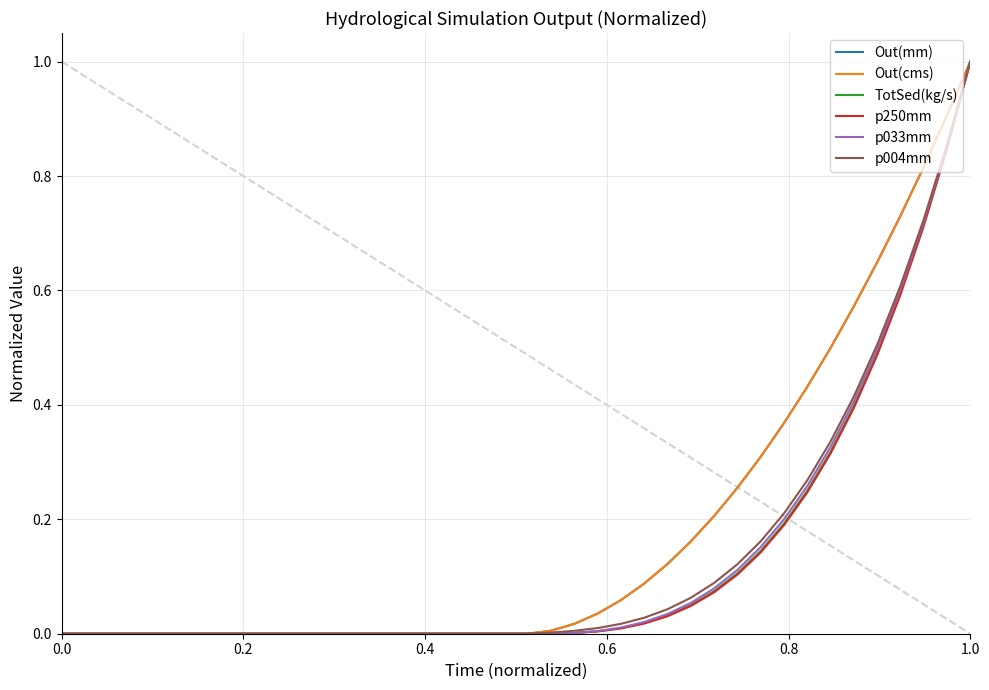

The Out(mm) series shows 0.0 at 0.0. True or false?

True